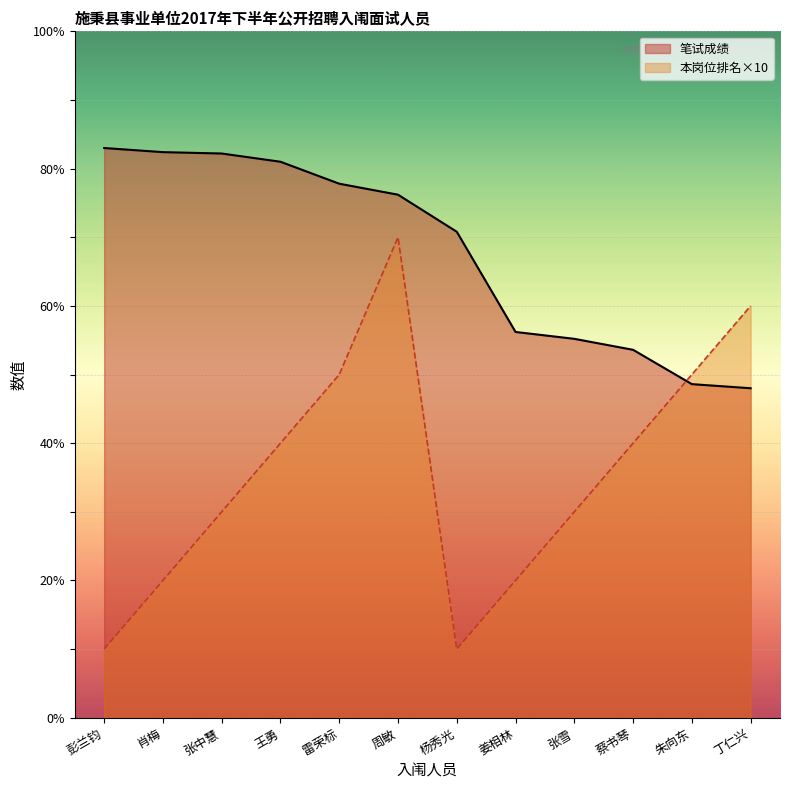

At which category does the chart reach its minimum across all series?

彭兰钧